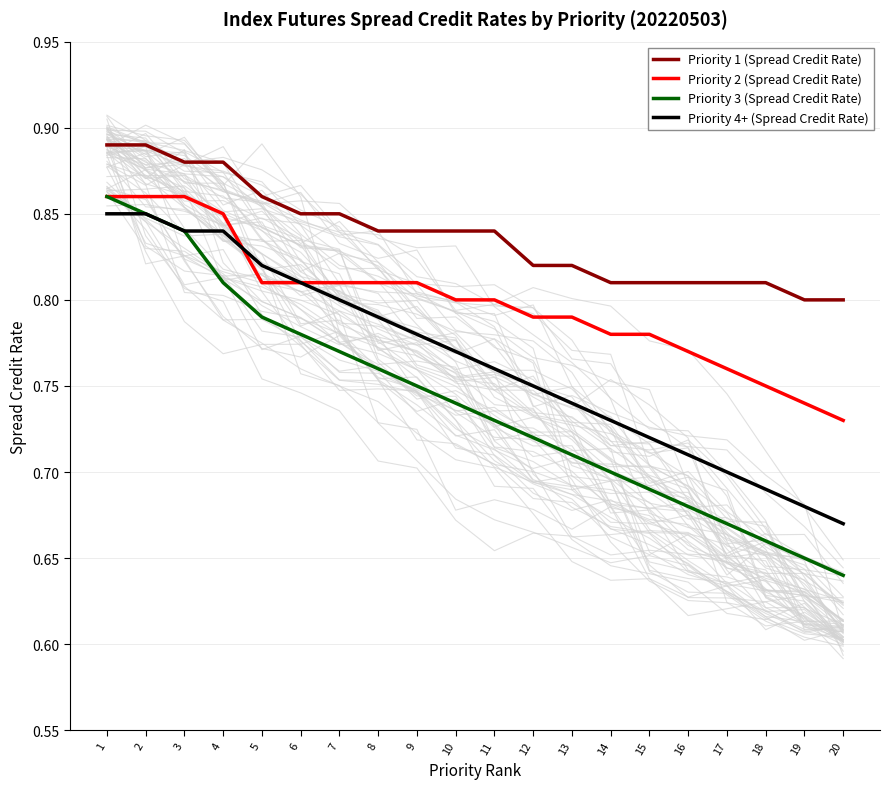

True or false: Priority 2 (Spread Credit Rate) has a value of 0.8 at 9.

True